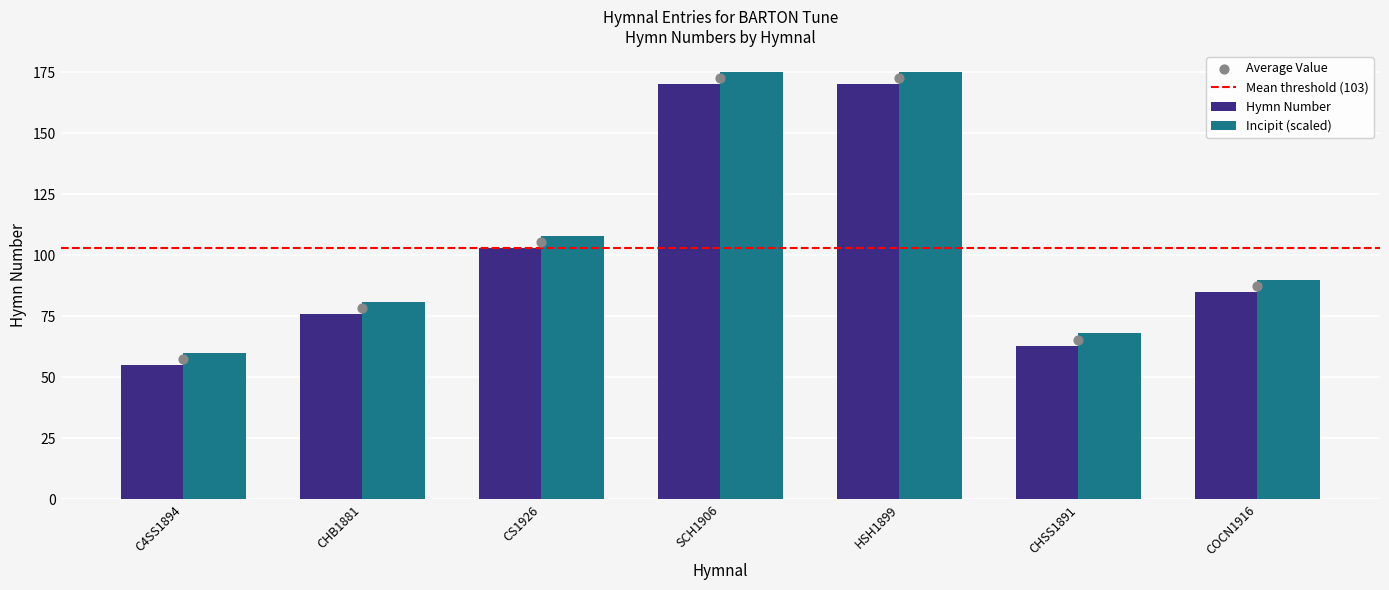

What is the average value of the Hymn Number series?

103